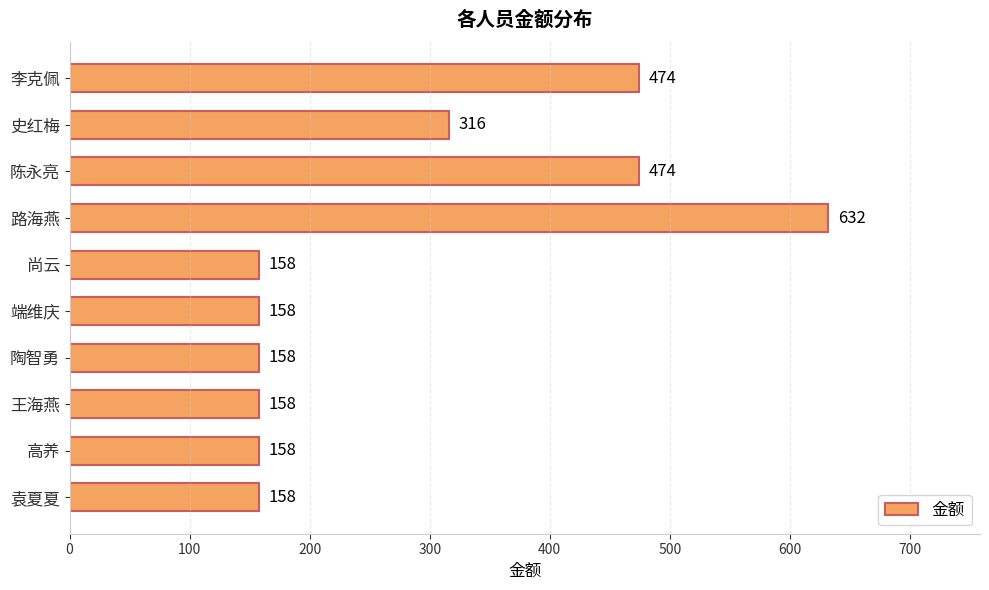

What is the ratio of the value at 高养 to the value at 史红梅?

0.5